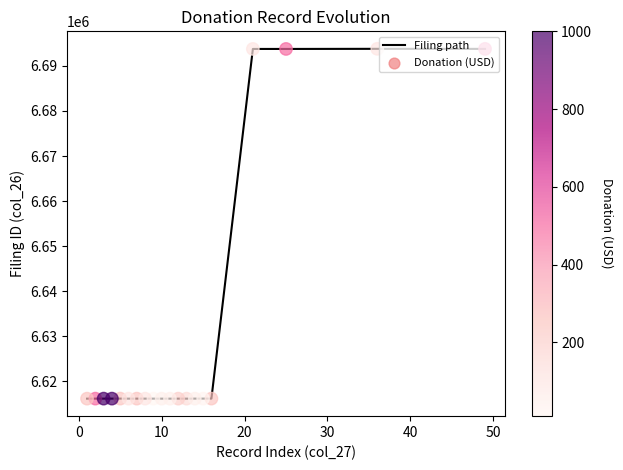

What is the difference between the maximum and minimum values?

77669